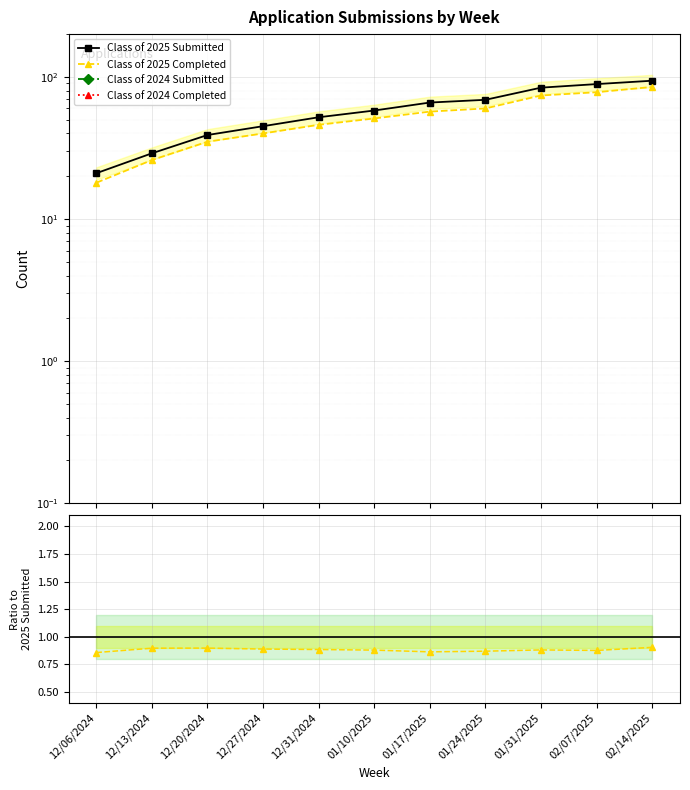

Between 12/31/2024 and 12/27/2024, which is larger?

12/31/2024